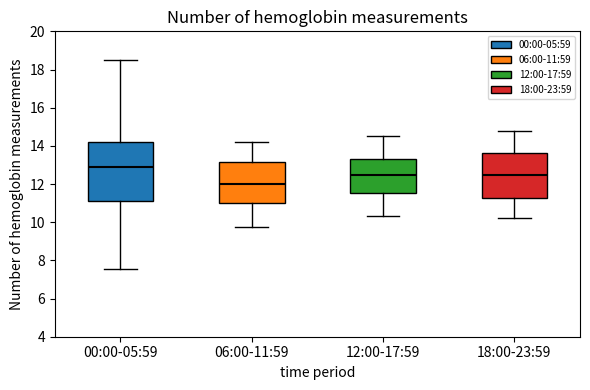

Where does the median line of the box for 12:00-17:59 sit on the y-axis? The values are not printed on the chart, so give them approximately, as read against the axis.

12.4